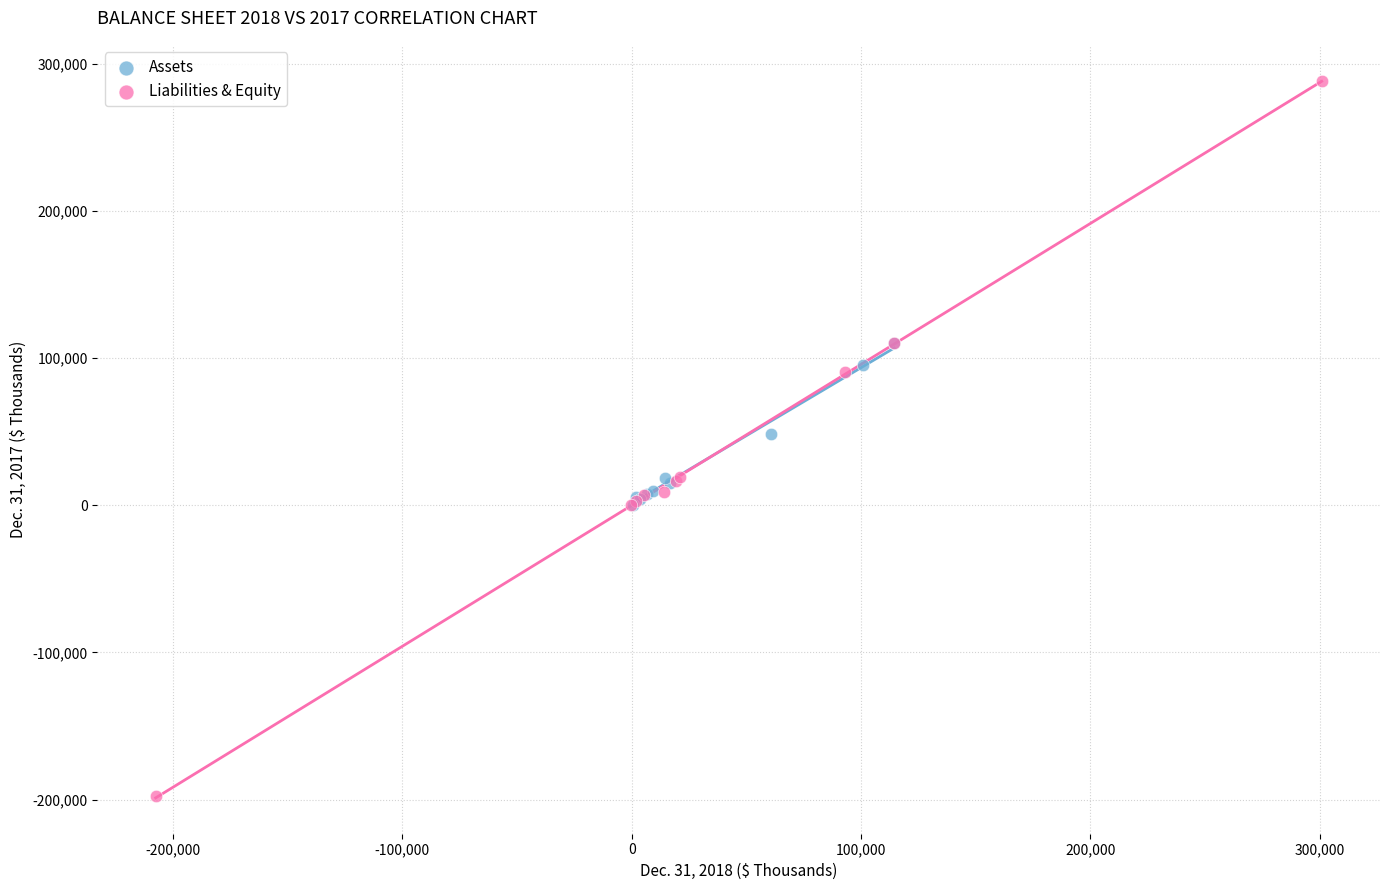

Which series contains the highest Y value?

Liabilities & Equity